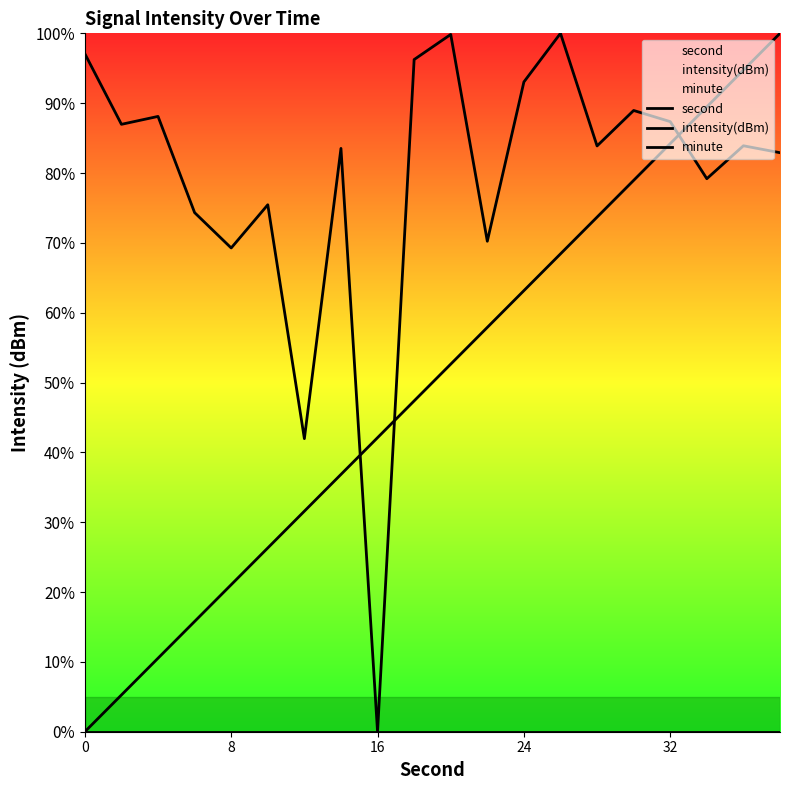

What are all the series names shown in the legend?

second, intensity(dBm), minute